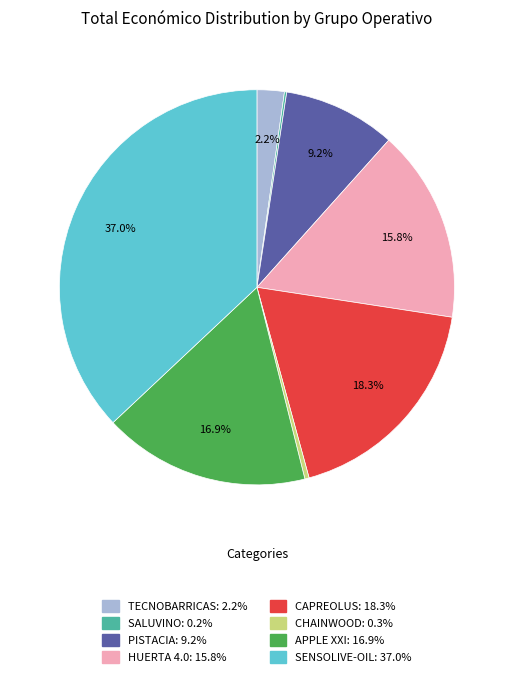

Approximately how many times larger is the value at CAPREOLUS compared to HUERTA 4.0?

1.2